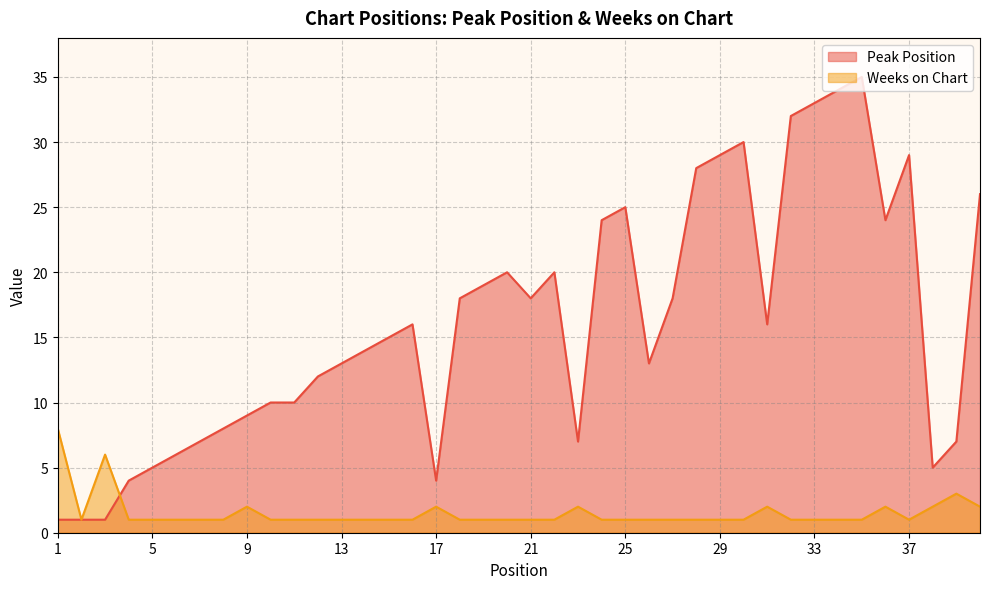

What is the value of the Weeks on Chart point at the 3rd from the left?

6